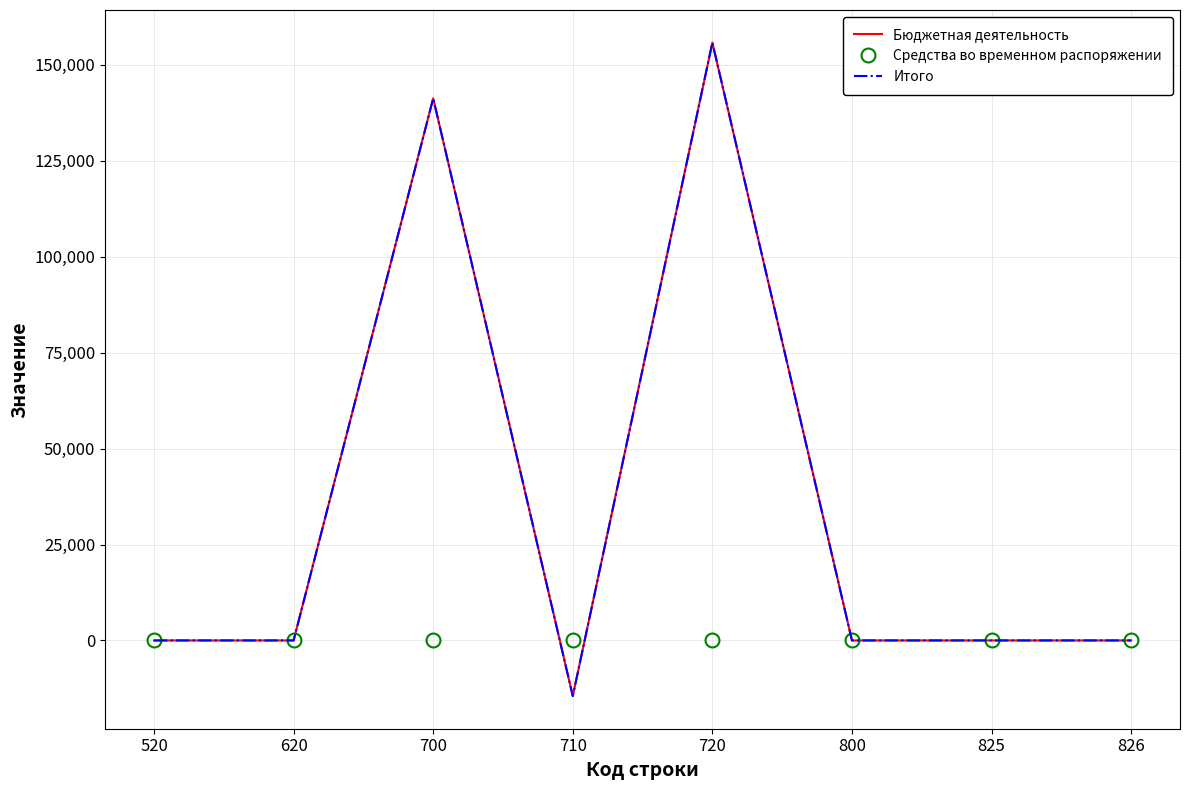

At 826, list the series in order from largest to smallest.

Бюджетная деятельность, Средства во временном распоряжении, Итого